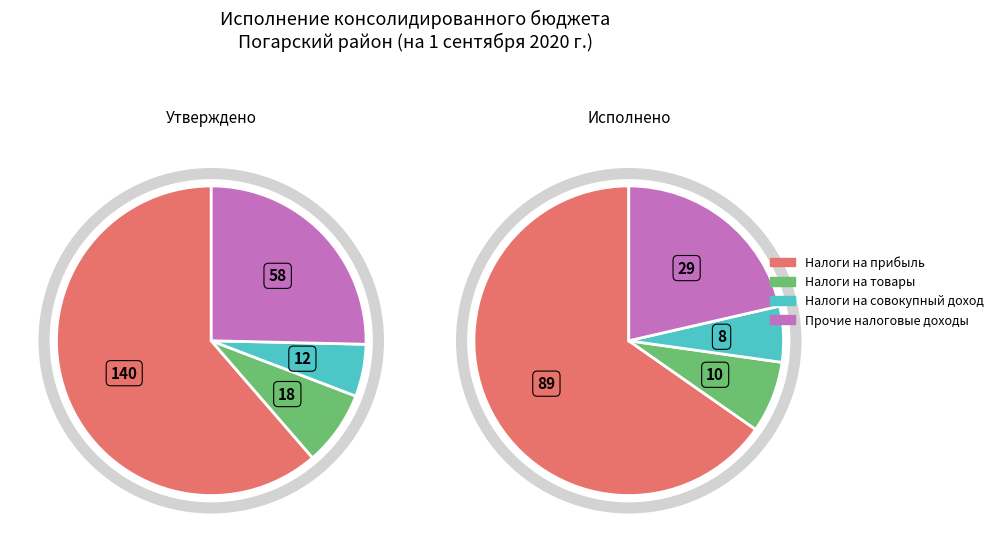

Is it true that Доходы бюджета - ИТОГО is 70% of the pie?

False